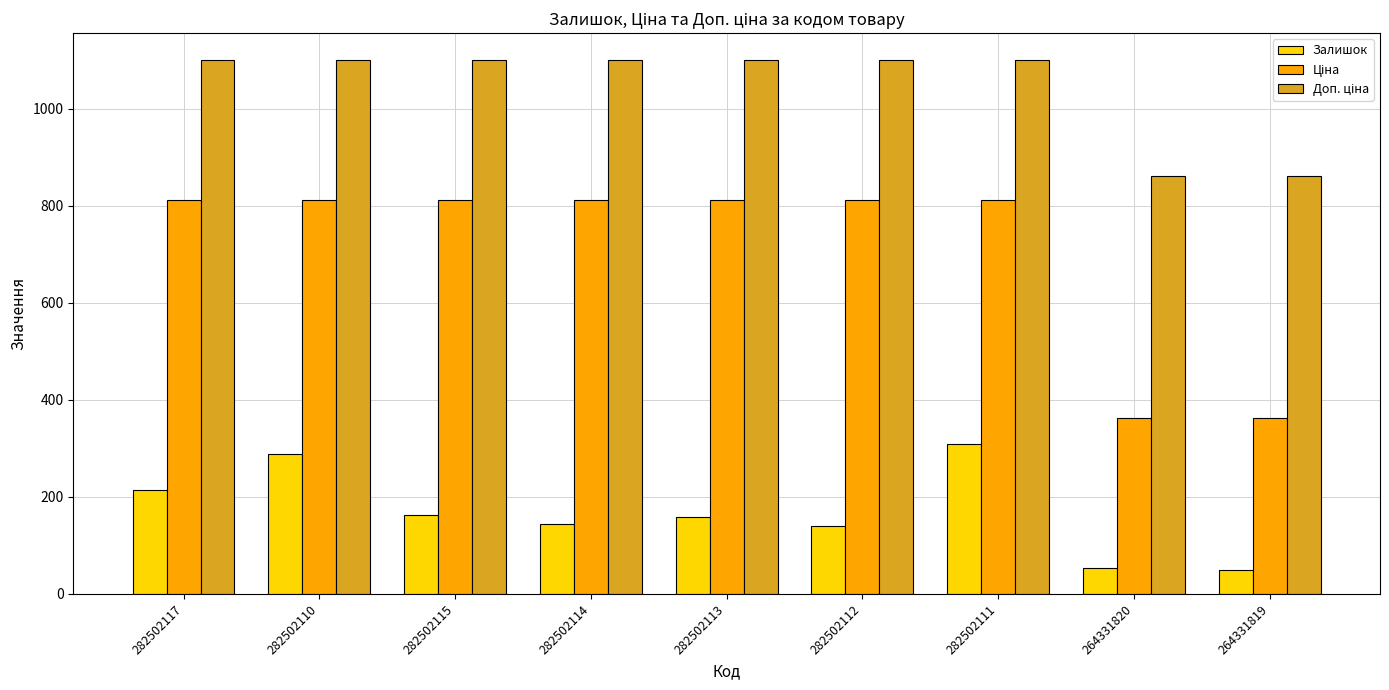

True or false: Залишок has a value of 310.0 at 282502111.

True